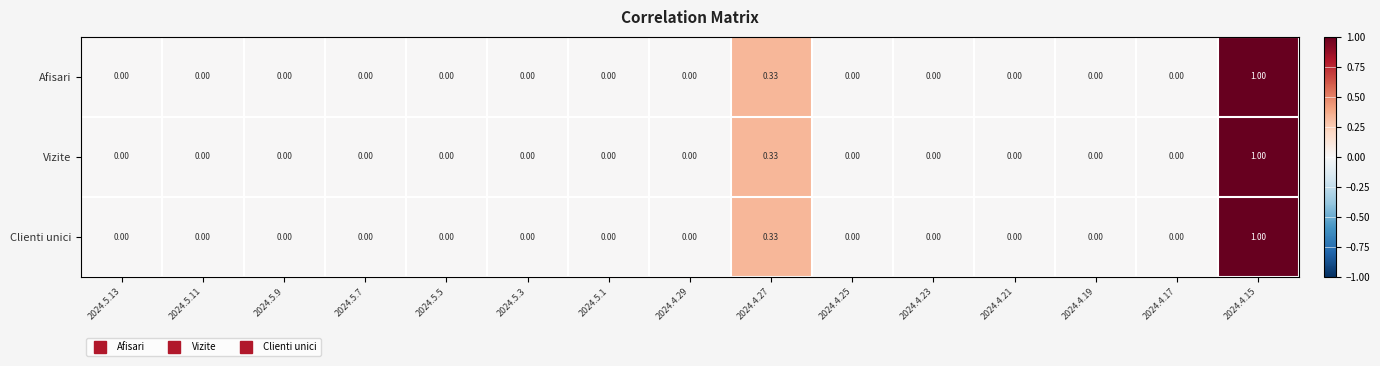

How many positive values does the Clienti unici series have?

2